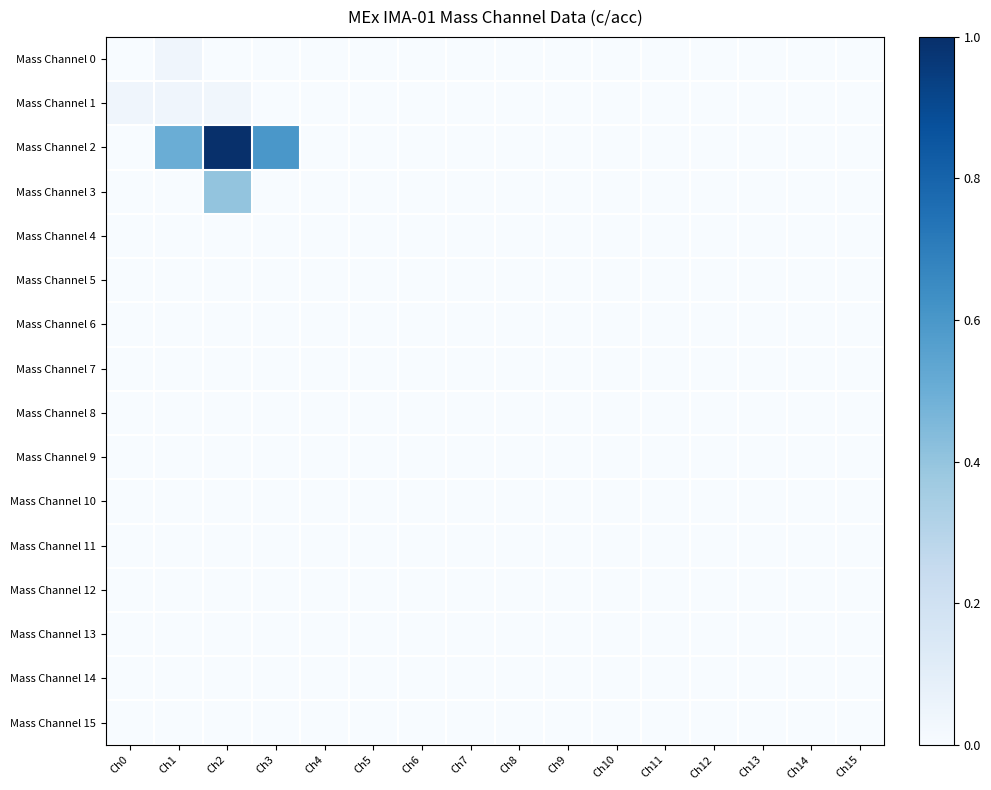

Which series has the widest spread of values?

Mass Channel 2